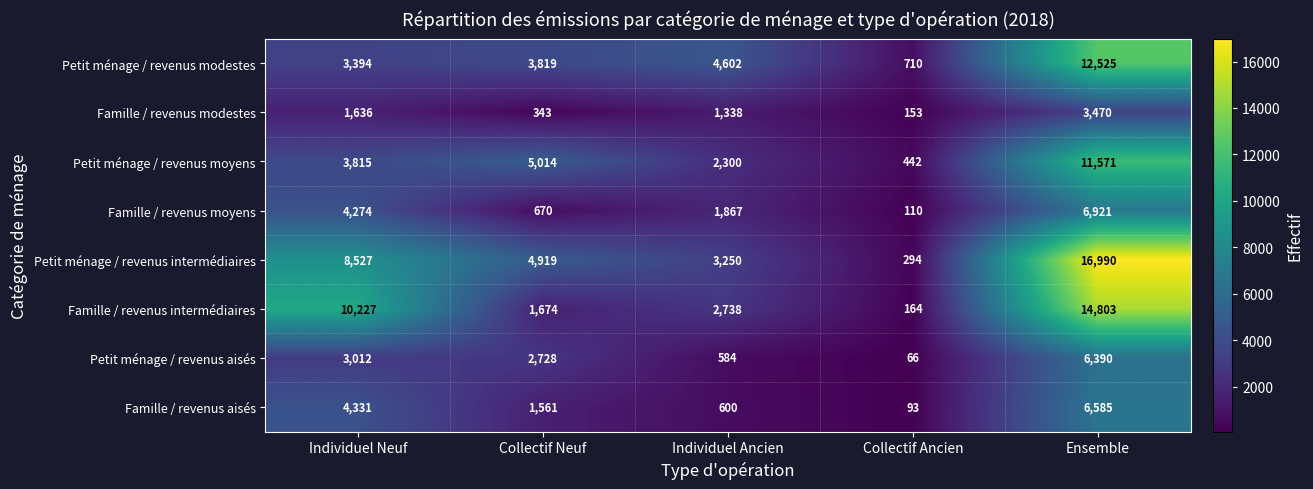

The value of Famille / revenus moyens at Ensemble is 6921. True or false?

True